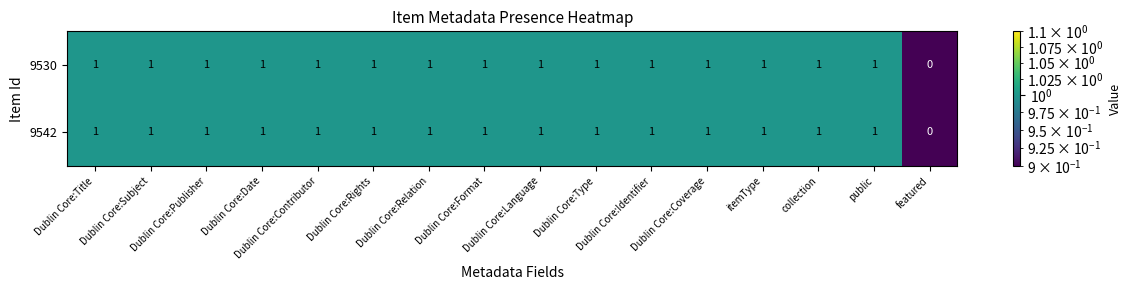

How many 9530 values are between 1 and 2?

15